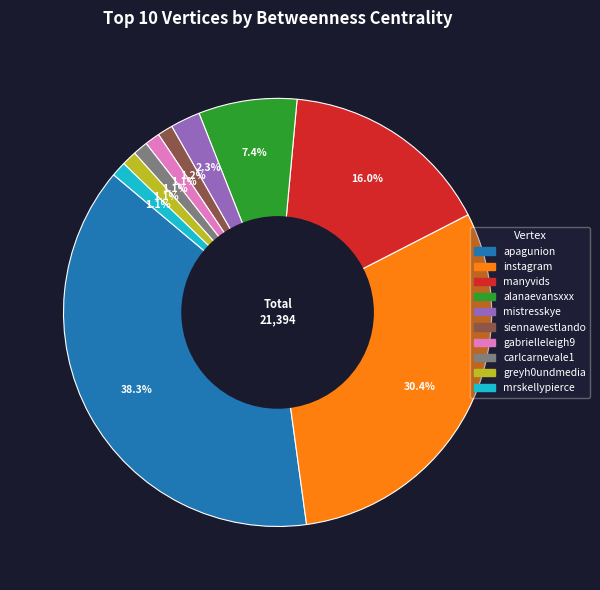

How many segments does this pie chart have?

10